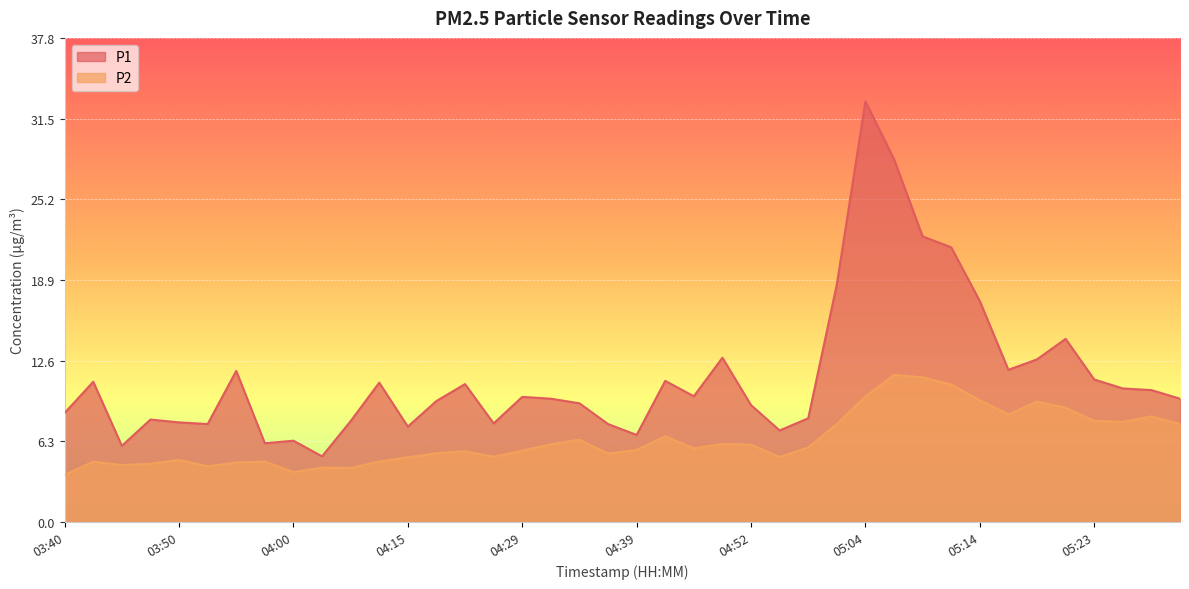

What position from the right is 05:28?

3